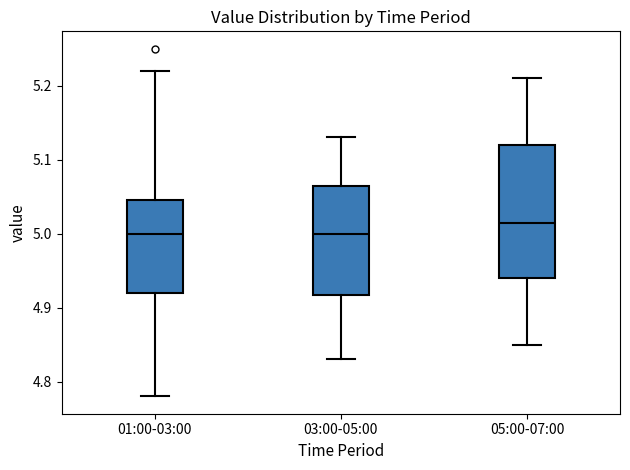

Where does the lower whisker of the box for 01:00-03:00 end on the y-axis? The values are not printed on the chart, so give them approximately, as read against the axis.

4.78